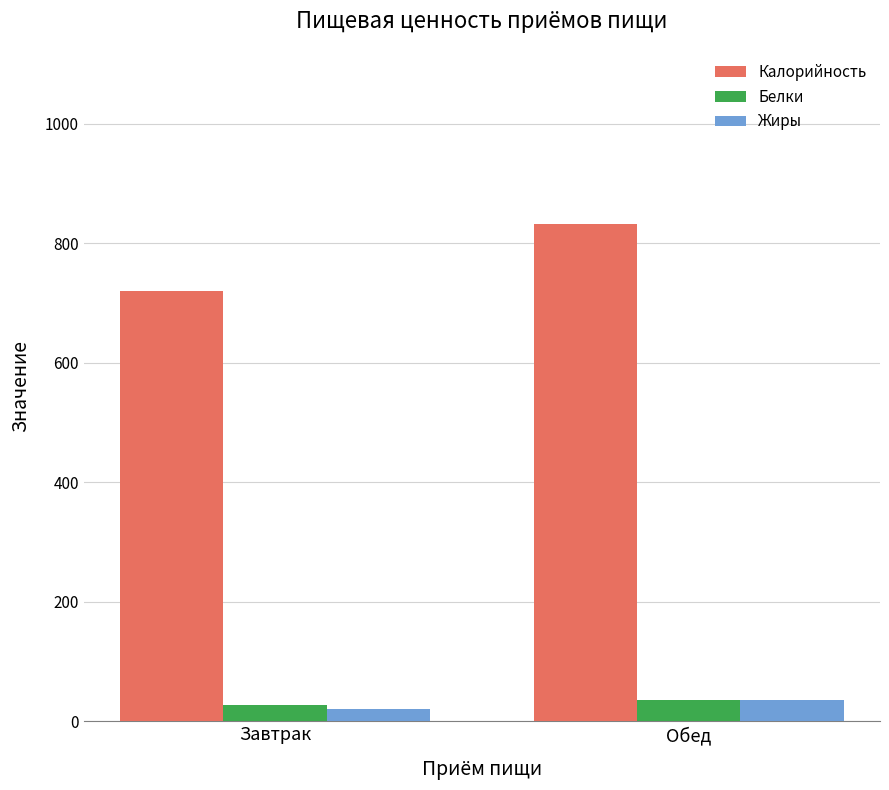

How many bars are there in each group?

3